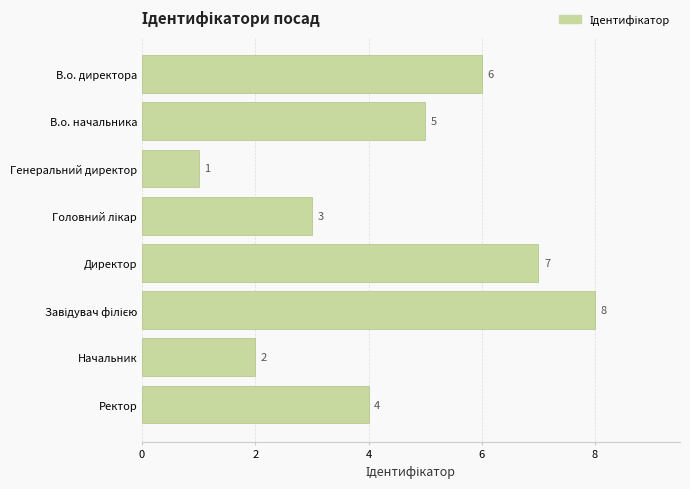

Which label corresponds to the smallest value in the chart?

Генеральний директор